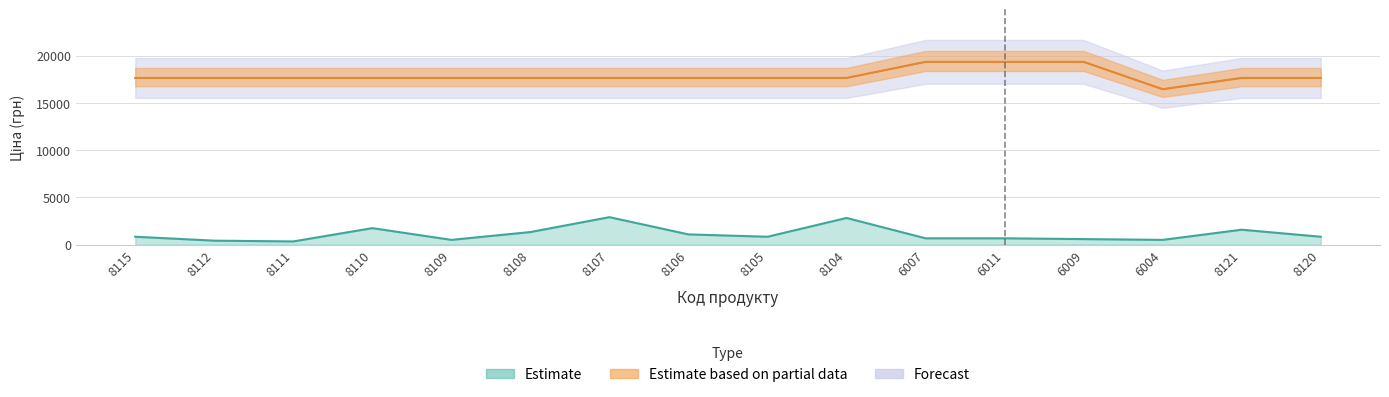

At how many categories does at least one series exceed 19086?

3